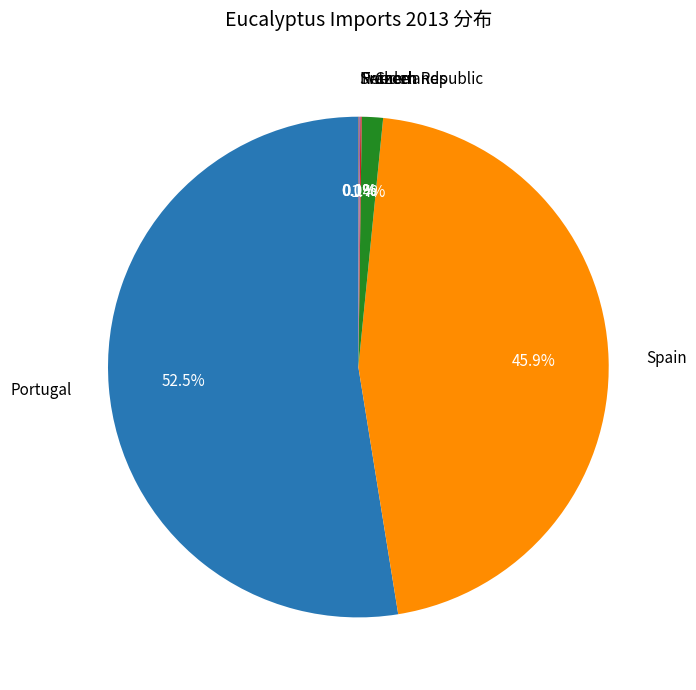

Is there any slice that represents more than half of the pie?

Yes